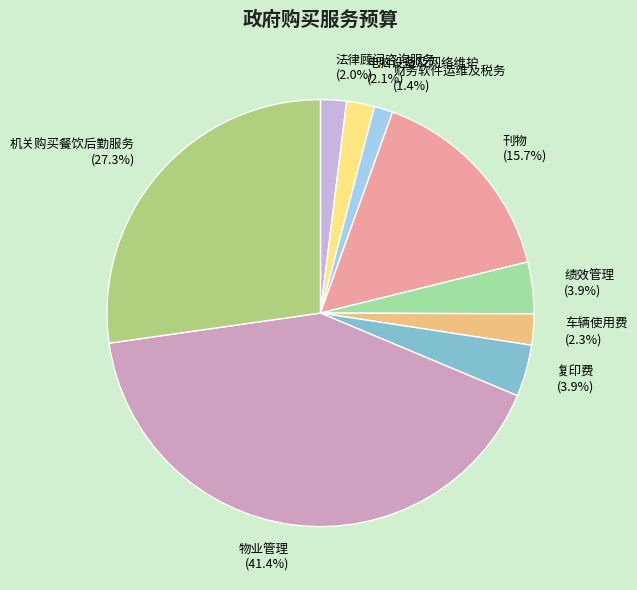

To the nearest percent, what percentage of the pie is 电脑设备及网络维护?

2%